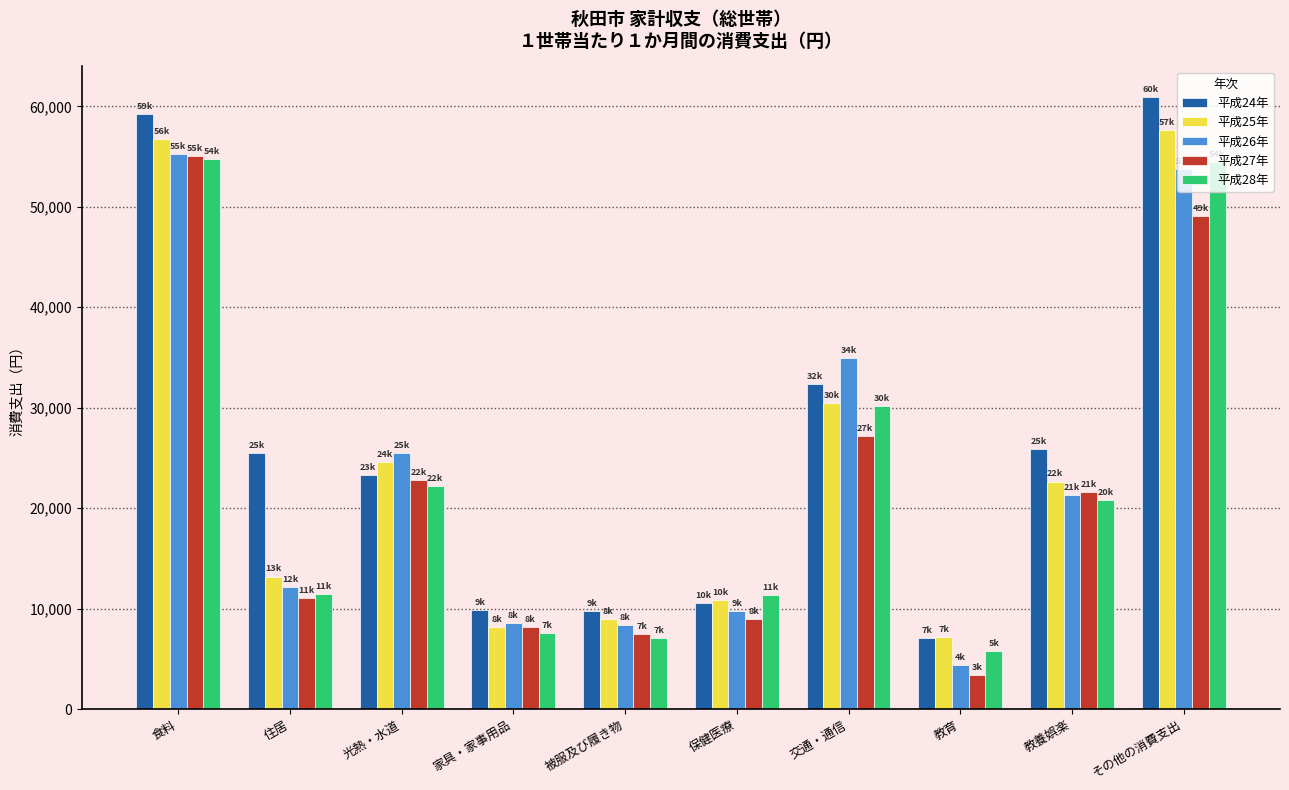

What is the value of the 平成24年 bar at the 6th from the left?

10550